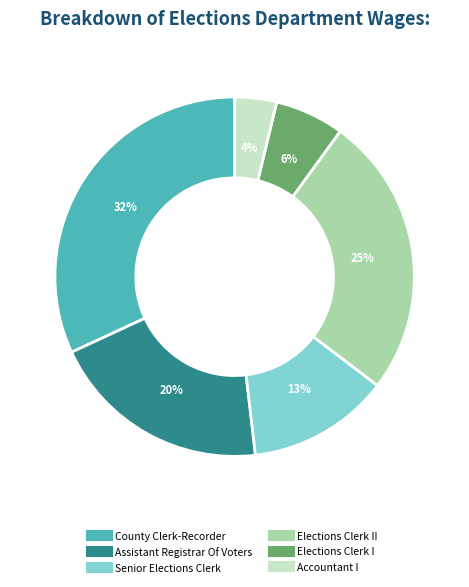

To the nearest percent, what is the average slice percentage?

17%